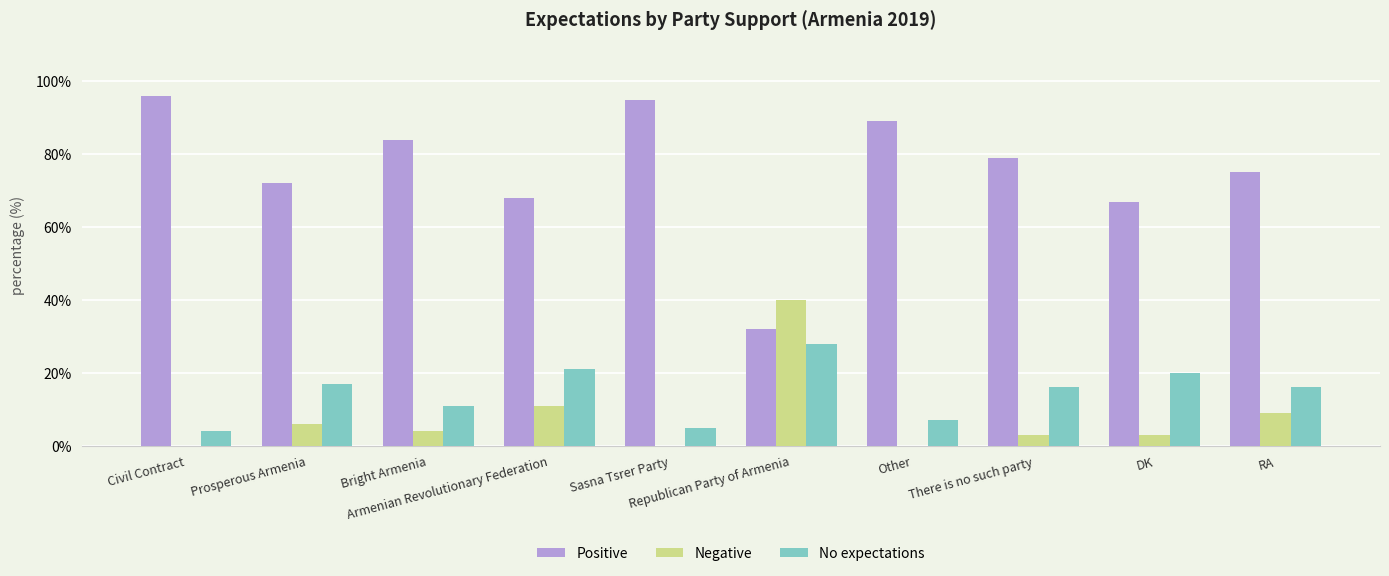

Are the bars grouped side by side (vs. stacked)?

Yes